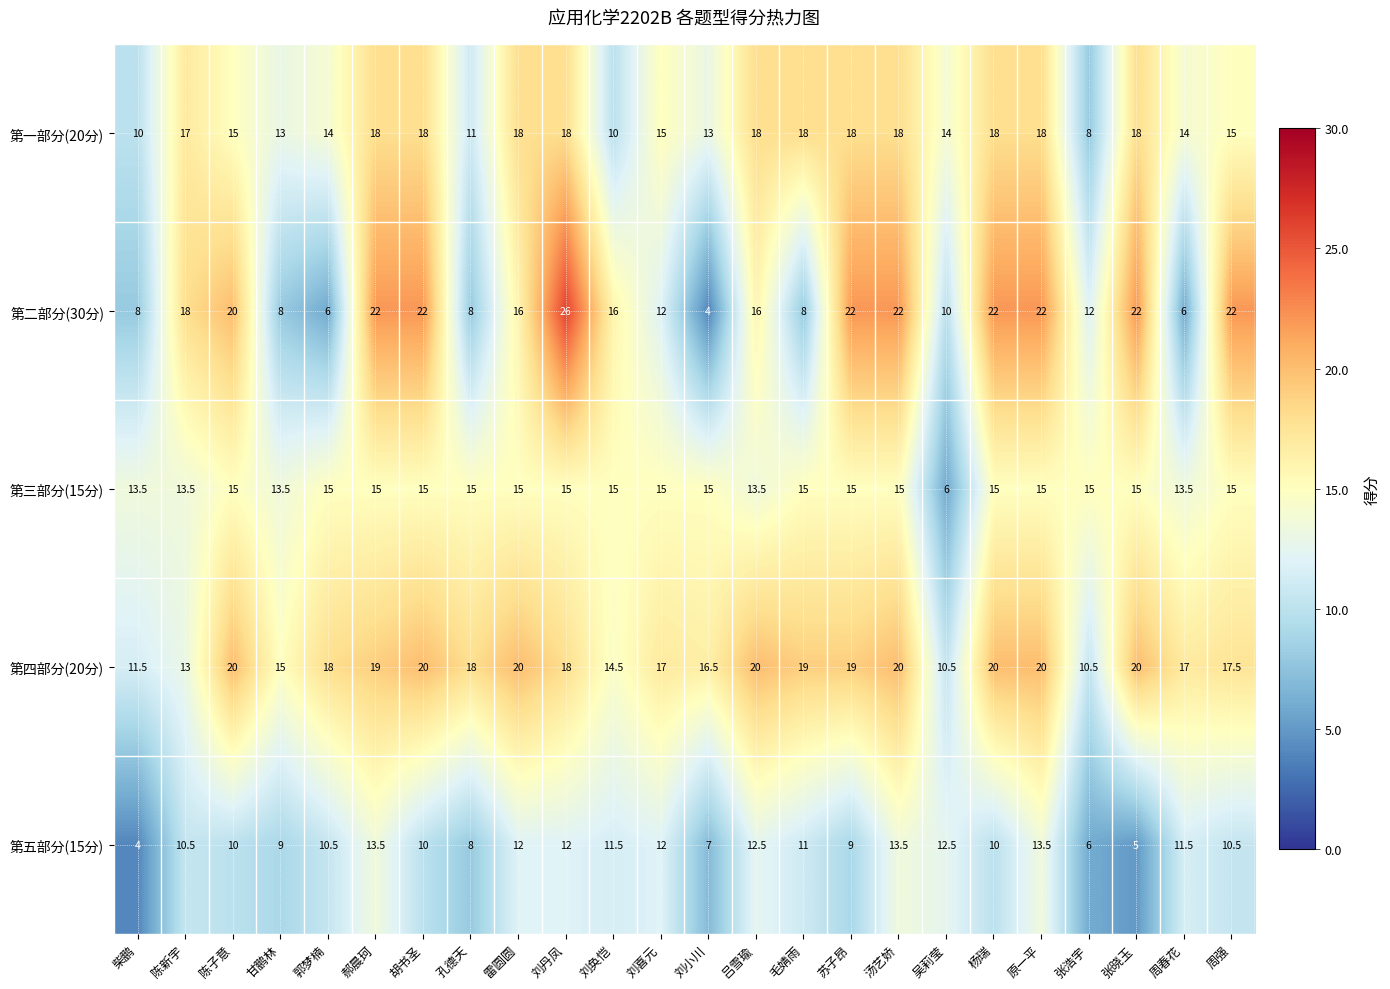

At how many categories does at least one series exceed 5?

24